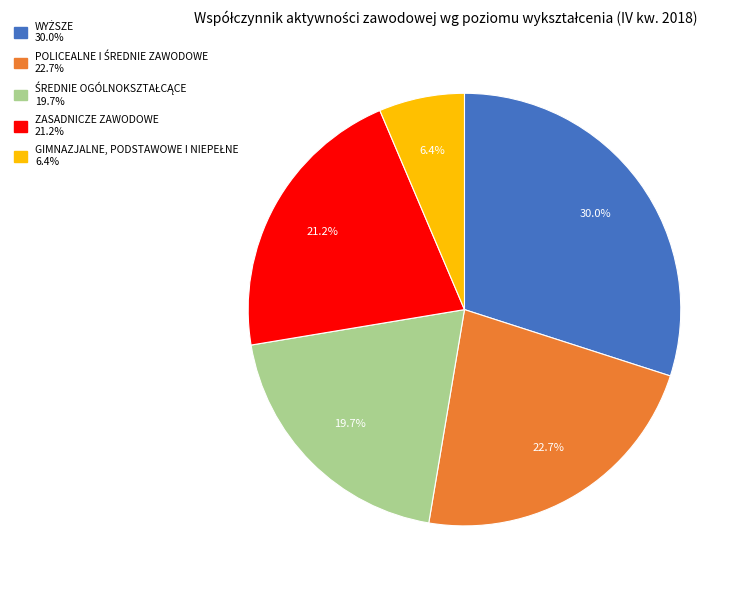

What portion of the pie excludes ZASADNICZE ZAWODOWE?

78.8%